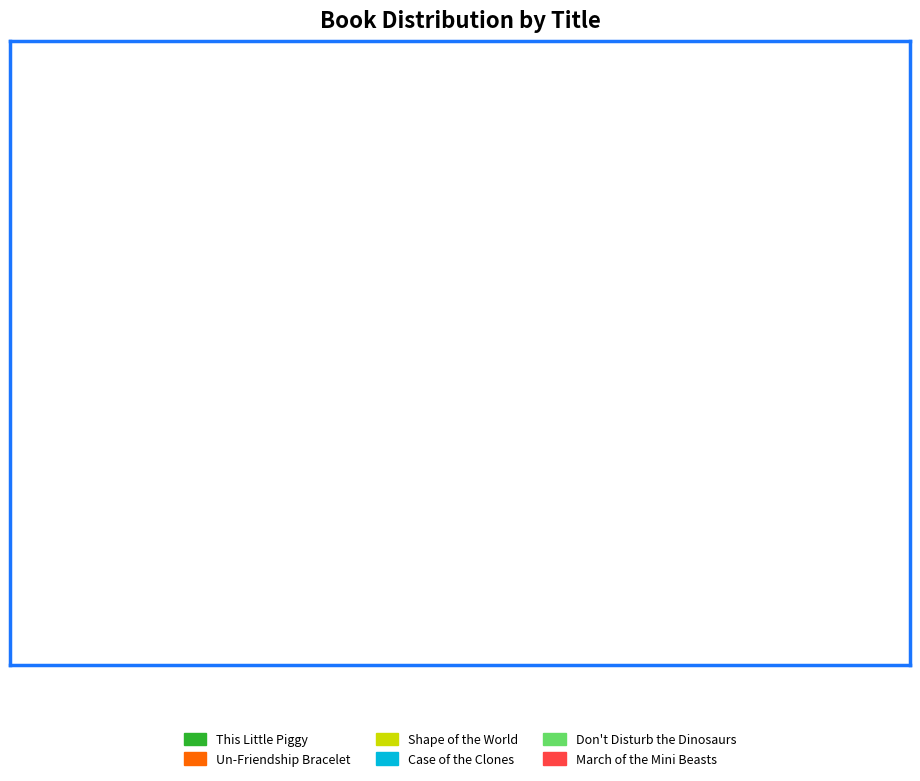

Combined, do Case of the Clones and Shape of the World account for over 50%?

No